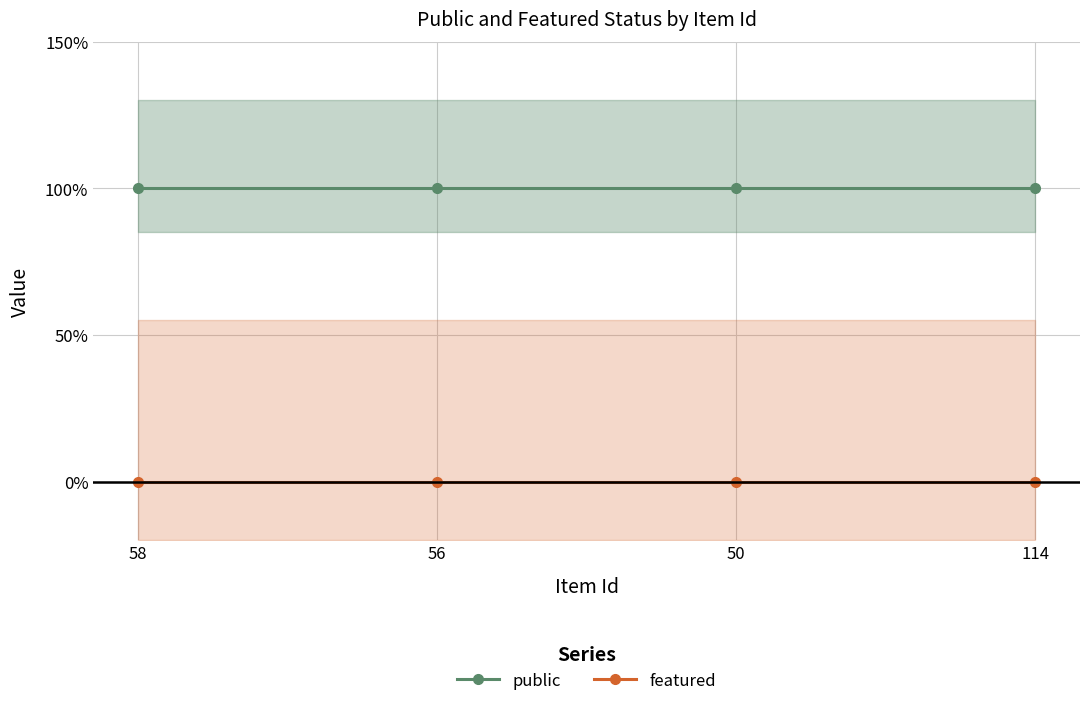

At which category is the sum across all series the highest?

58